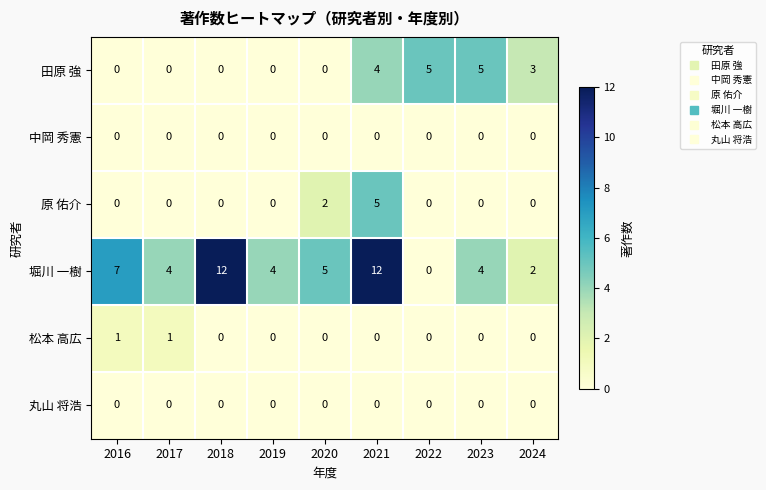

At which category is the sum across all series the highest?

2021